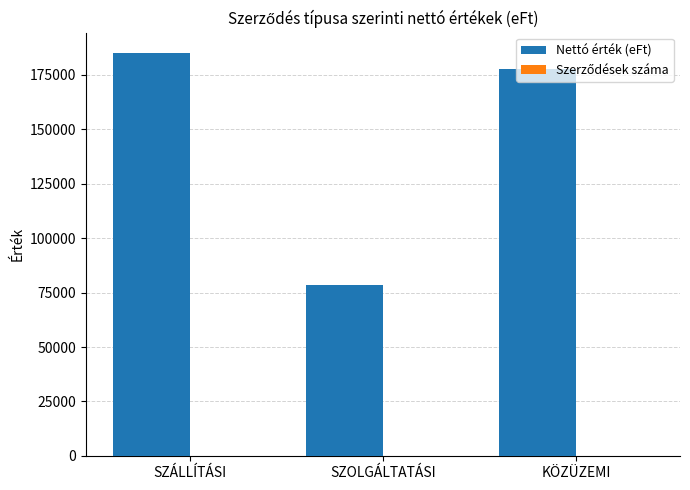

Which series has the largest total across all categories?

Nettó érték (eFt)